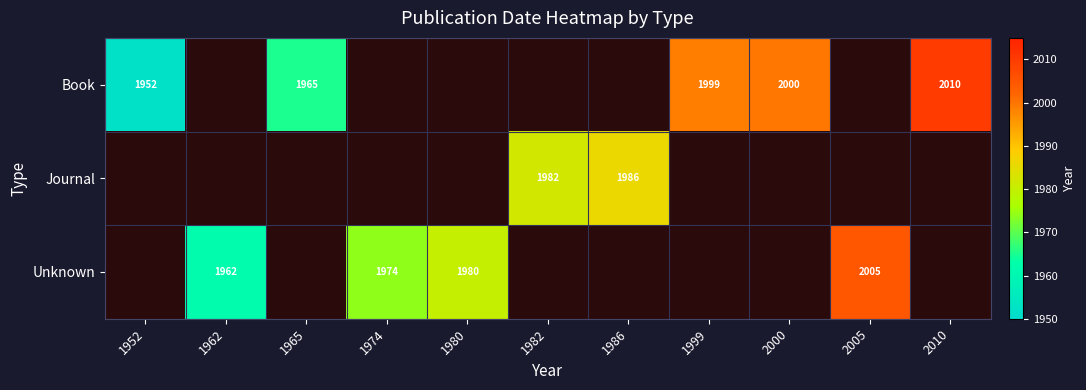

Between 1974 and 2000, which is larger?

2000